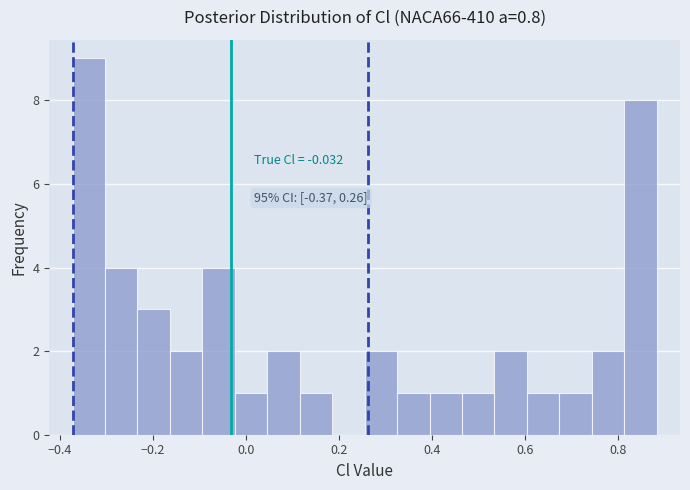

Read against the x-axis, roughly where is the centre of the tallest bar?

-0.34